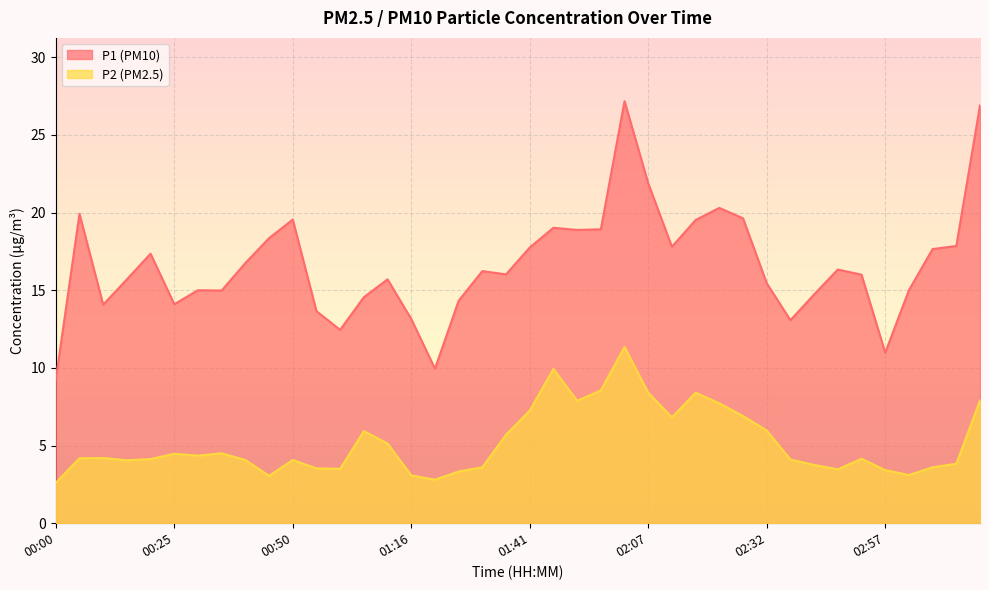

What is the minimum value for P2?

2.6